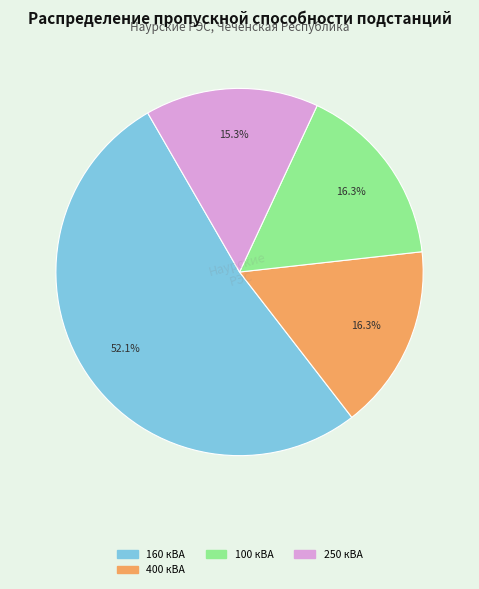

Does any single category account for the majority?

Yes